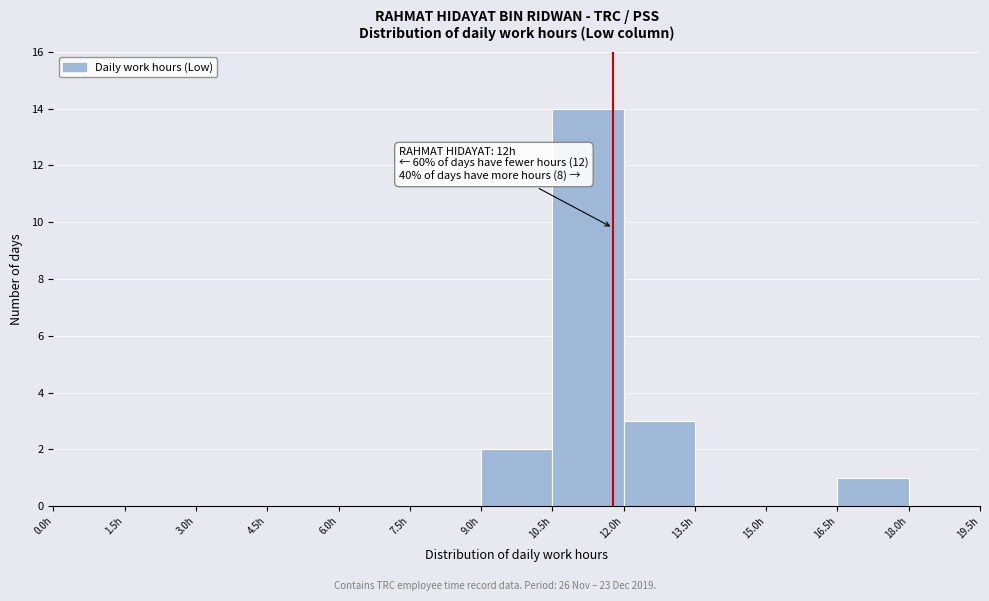

Which range on the x-axis has the tallest bar?

10.5 to 12.0